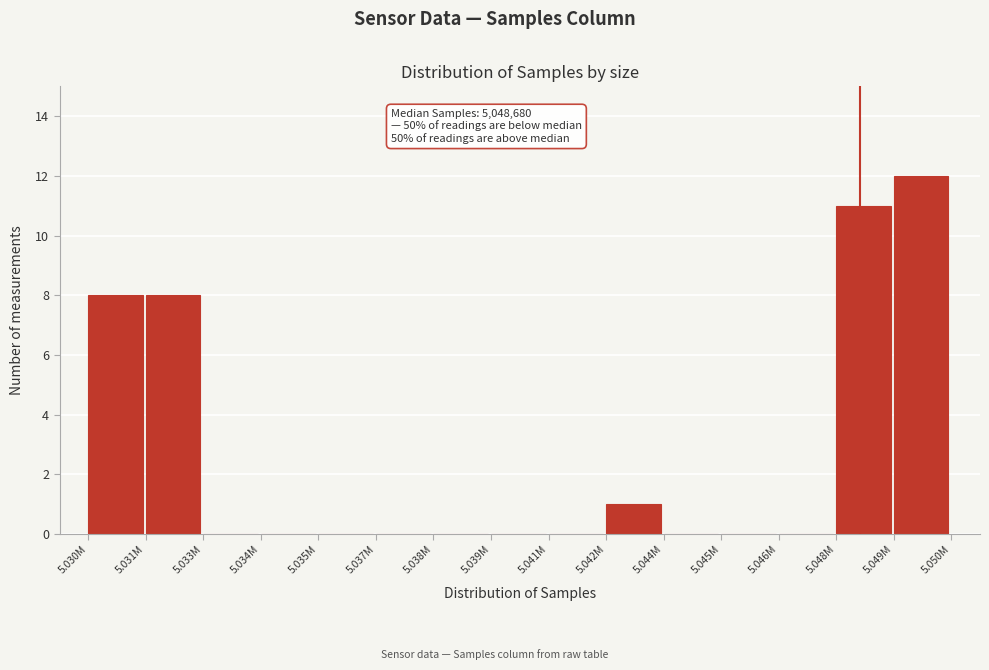

Reading left to right, list all the values displayed in this chart.

5.030M=8	5.031M=8	5.033M=0	5.034M=0	5.035M=0	5.037M=0	5.038M=0	5.039M=0	5.041M=0	5.042M=1	5.044M=0	5.045M=0	5.046M=0	5.048M=11	5.049M=12